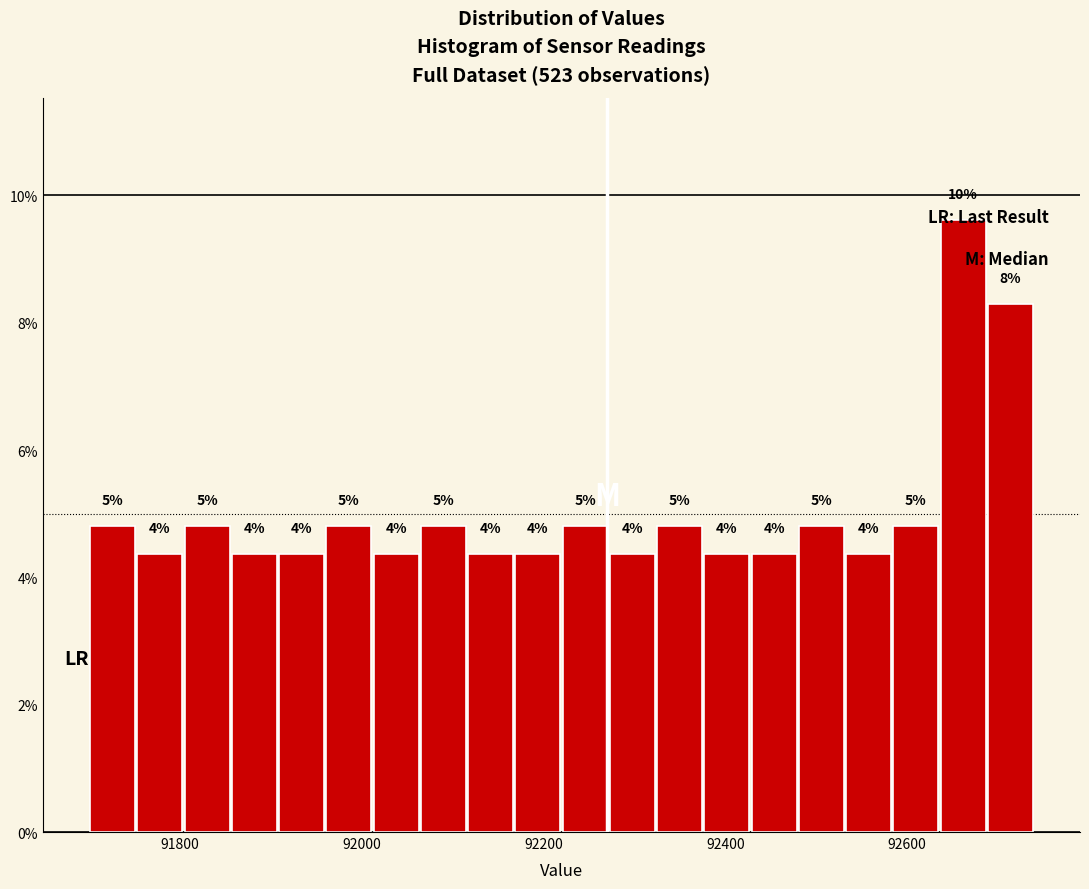

Around what value on the x-axis is the tallest bar? Give the approximate position of its centre, as read against the axis.

92660